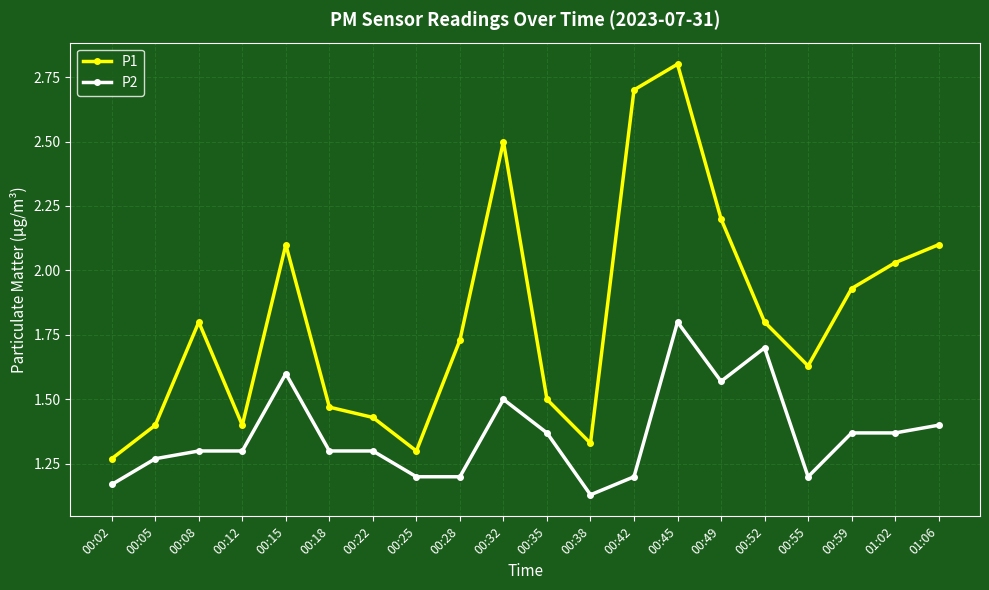

How many categories are shown in the chart?

20